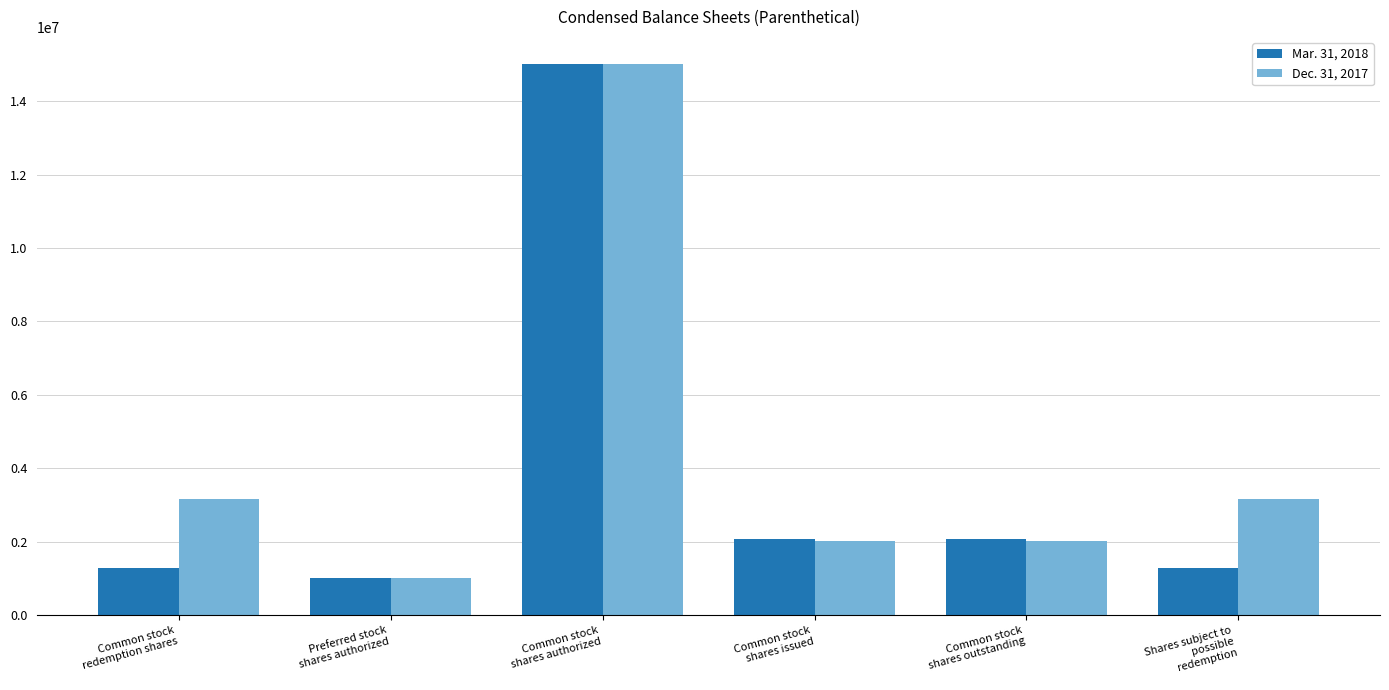

What is the label of the 6th bar from the left?

Shares subject to
possible
redemption